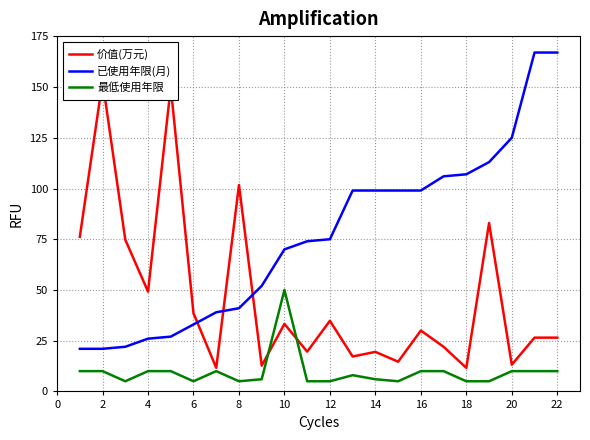

Rank the series by their maximum value, from highest to lowest.

已使用年限(月), 价值(万元), 最低使用年限